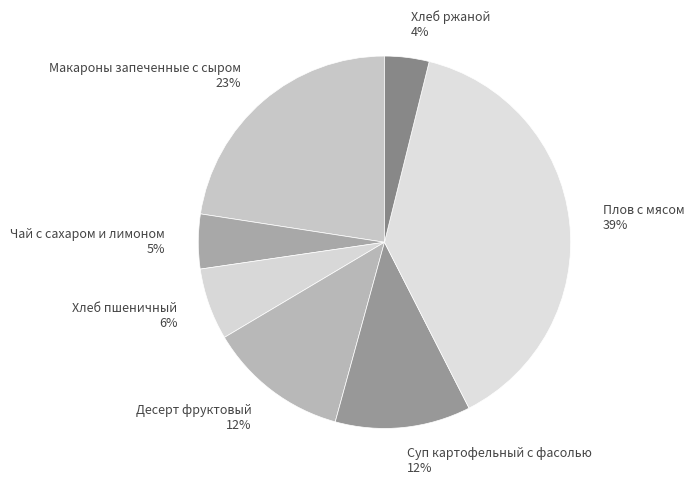

Is the sum of Плов с мясом and Макароны запеченные с сыром greater than half?

Yes